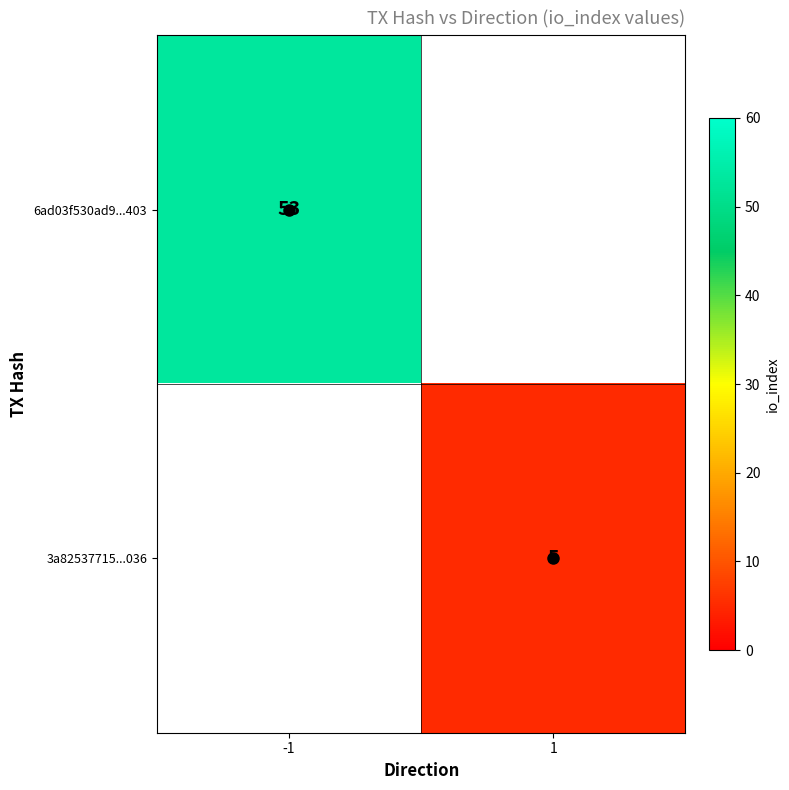

At how many categories does at least one series exceed 37?

1